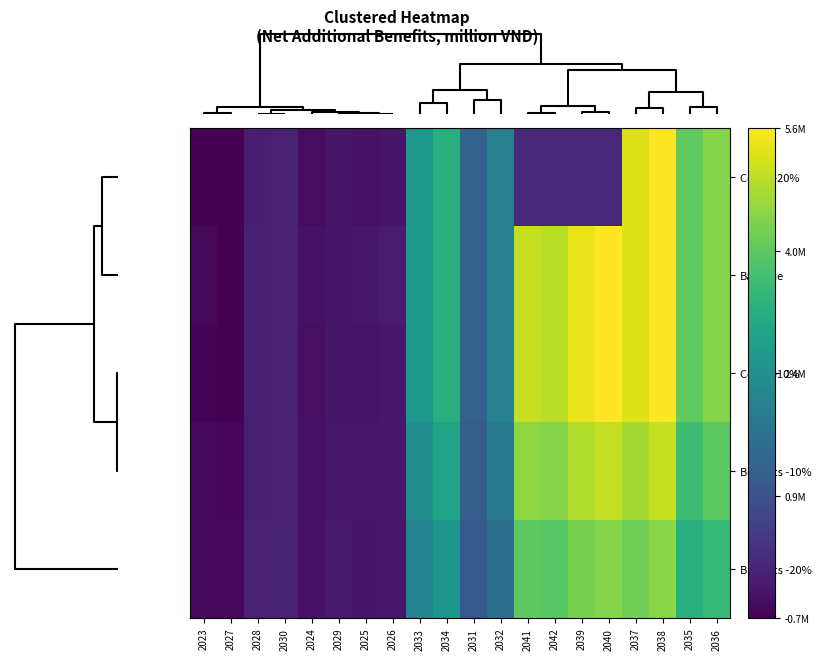

Reading left to right, transcribe all the data shown in this chart.

Costs +20%: 2023=-688041.8	2027=-703301.7	2028=-165924.5	2030=-138573.1	2024=-489141.9	2029=-324389.9	2025=-387493.2	2026=-354624.6	2033=2649950.8	2034=3257162.3	2031=1270856.8	2032=2034664.7	2041=0.0	2042=0.0	2039=0.0	2040=0.0	2037=5255788.9	2038=5576853.2	2035=4033907.4	2036=4426243.3
Baseline: 2023=-573368.2	2027=-679931.6	2028=-154784.5	2030=-137459.1	2024=-407618.2	2029=-323275.9	2025=-287452.7	2026=-230020.7	2033=2651064.8	2034=3258276.3	2031=1271970.8	2032=2035778.7	2041=5026669.3	2042=4936224.0	2039=5385856.7	2040=5558441.1	2037=5256902.9	2038=5577967.2	2035=4035021.5	2036=4427357.3
Costs +10%: 2023=-630705.0	2027=-691616.6	2028=-160354.5	2030=-138016.1	2024=-448380.1	2029=-323832.9	2025=-337472.9	2026=-292322.7	2033=2650507.8	2034=3257719.3	2031=1271413.8	2032=2035221.7	2041=5026112.3	2042=4935667.0	2039=5385299.7	2040=5557884.1	2037=5256345.9	2038=5577410.2	2035=4034464.4	2036=4426800.3
Benefits -10%: 2023=-573368.2	2027=-623623.5	2028=-144876.1	2030=-124270.2	2024=-407618.2	2029=-291505.3	2025=-308727.7	2026=-269320.6	2033=2385401.3	2034=2931891.7	2031=1144216.7	2032=1831643.8	2041=4523445.4	2042=4442044.6	2039=4846714.1	2040=5002040.0	2037=4730655.6	2038=5019613.4	2035=3630962.3	2036=3984064.6
Benefits -20%: 2023=-573368.2	2027=-567315.3	2028=-134967.6	2030=-111081.3	2024=-407618.2	2029=-259734.8	2025=-330002.7	2026=-308620.5	2033=2119737.8	2034=2605507.0	2031=1016462.7	2032=1627508.9	2041=4020221.4	2042=3947865.2	2039=4307571.4	2040=4445638.9	2037=4204408.3	2038=4461259.7	2035=3226903.1	2036=3540771.8